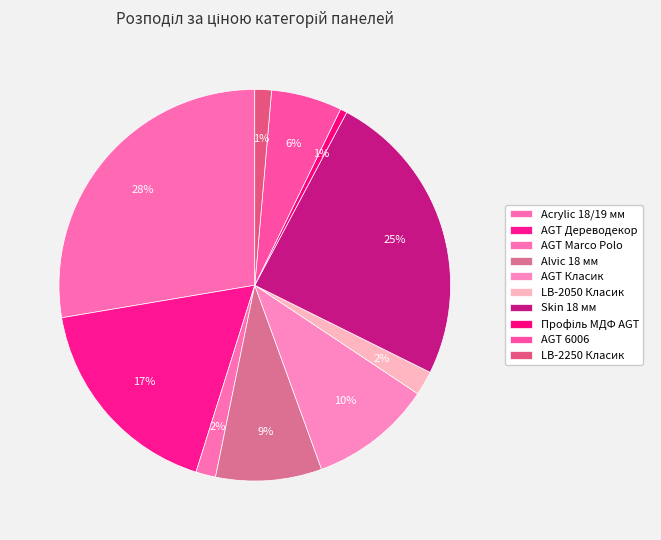

To the nearest percent, what is the average slice percentage?

10%